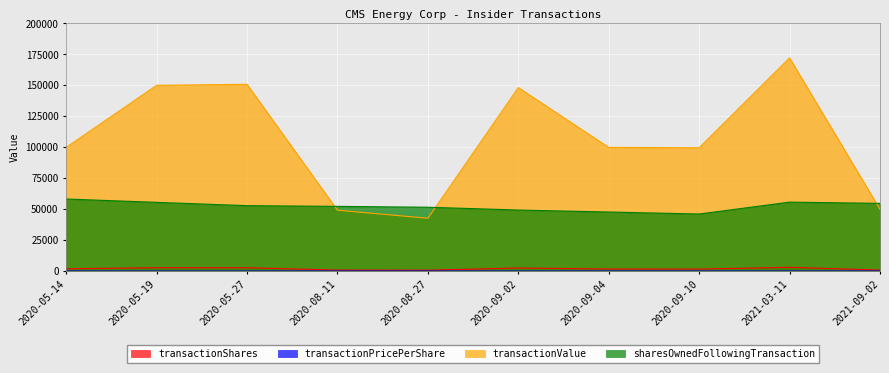

True or false: transactionValue and transactionShares intersect in this chart.

False